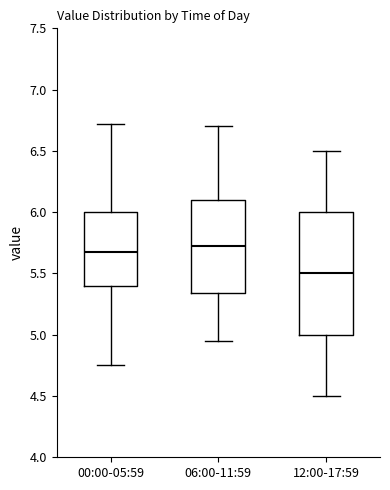

Comparing the boxes themselves (not the whiskers), which one is the tallest?

12:00-17:59